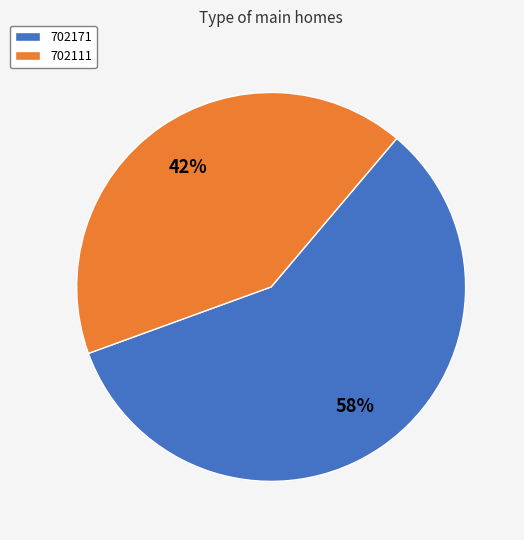

Rank the categories by value from highest to lowest.

702171, 702111